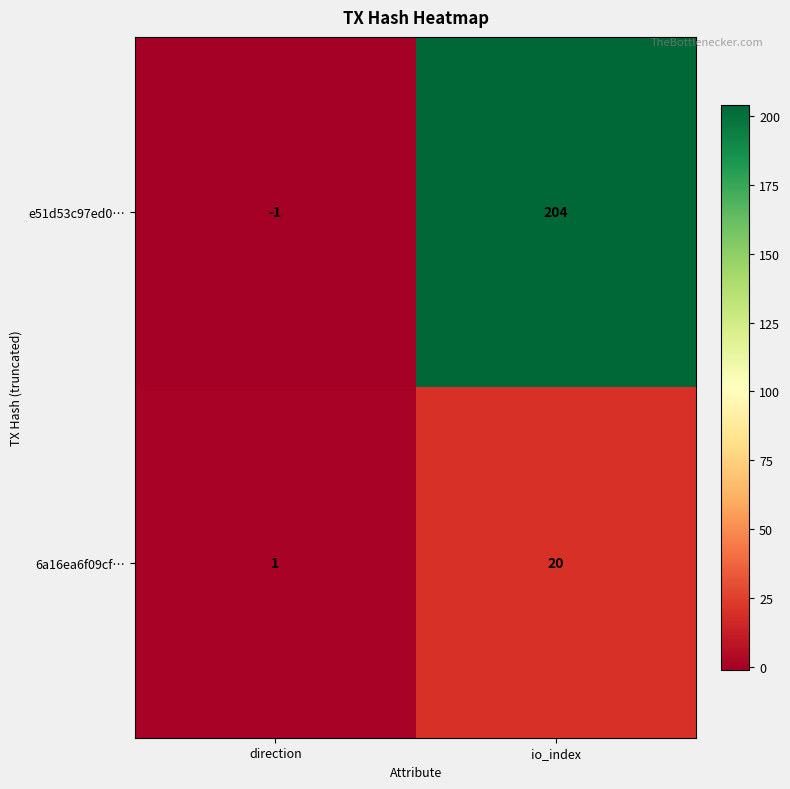

What is the total value across all series at io_index?

224